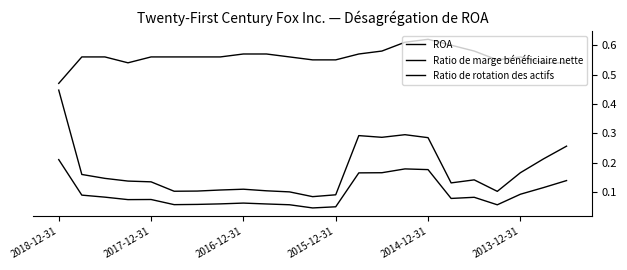

How many lines are shown in the chart?

3